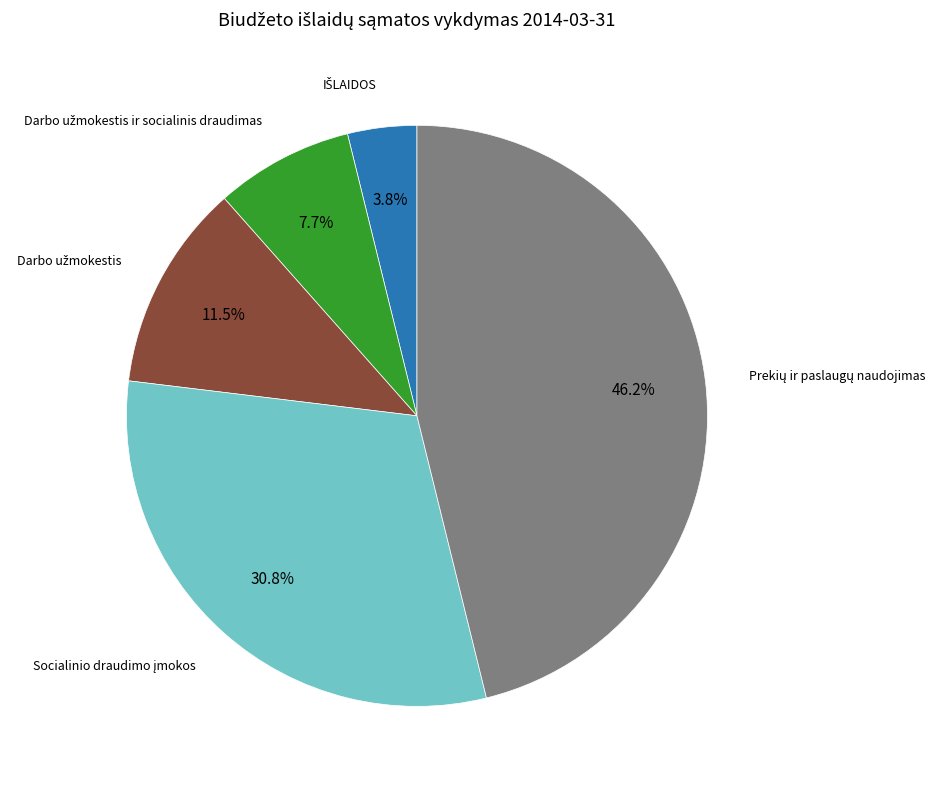

Does any single category account for the majority?

No